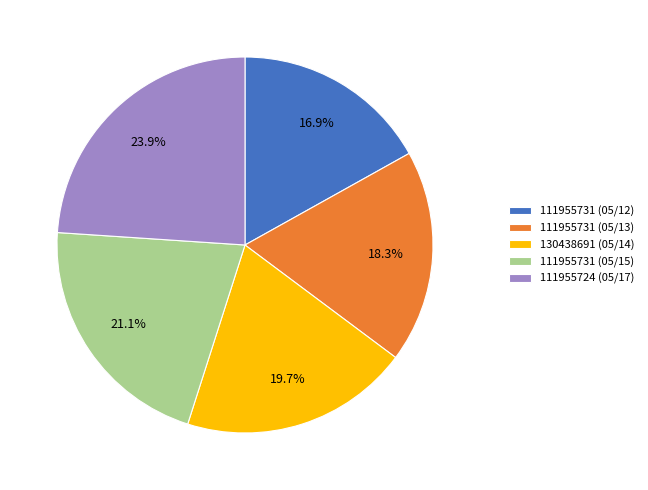

Does any single category account for the majority?

No